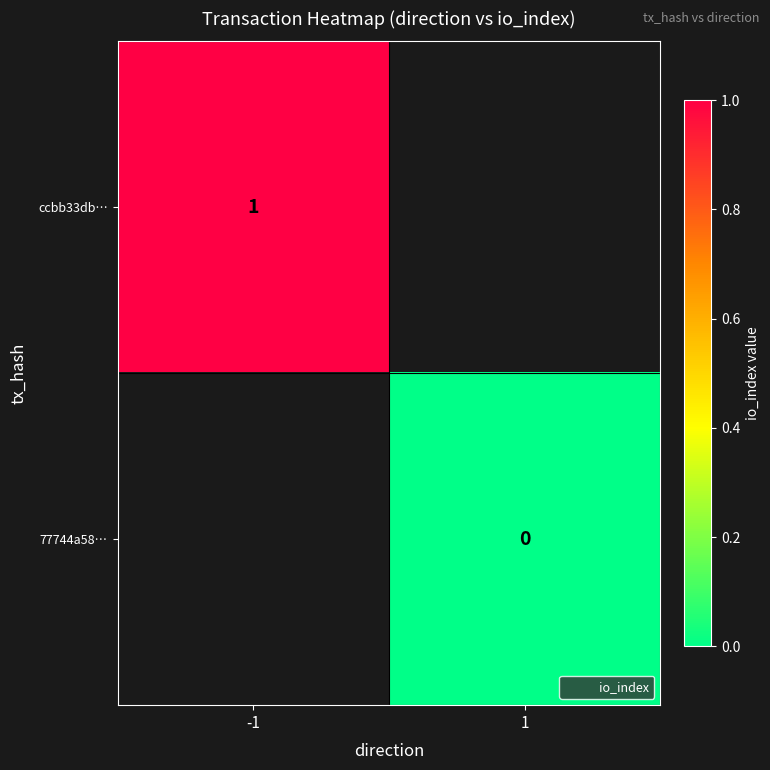

List the labels in order of ccbb33db… value, largest first.

-1, 1